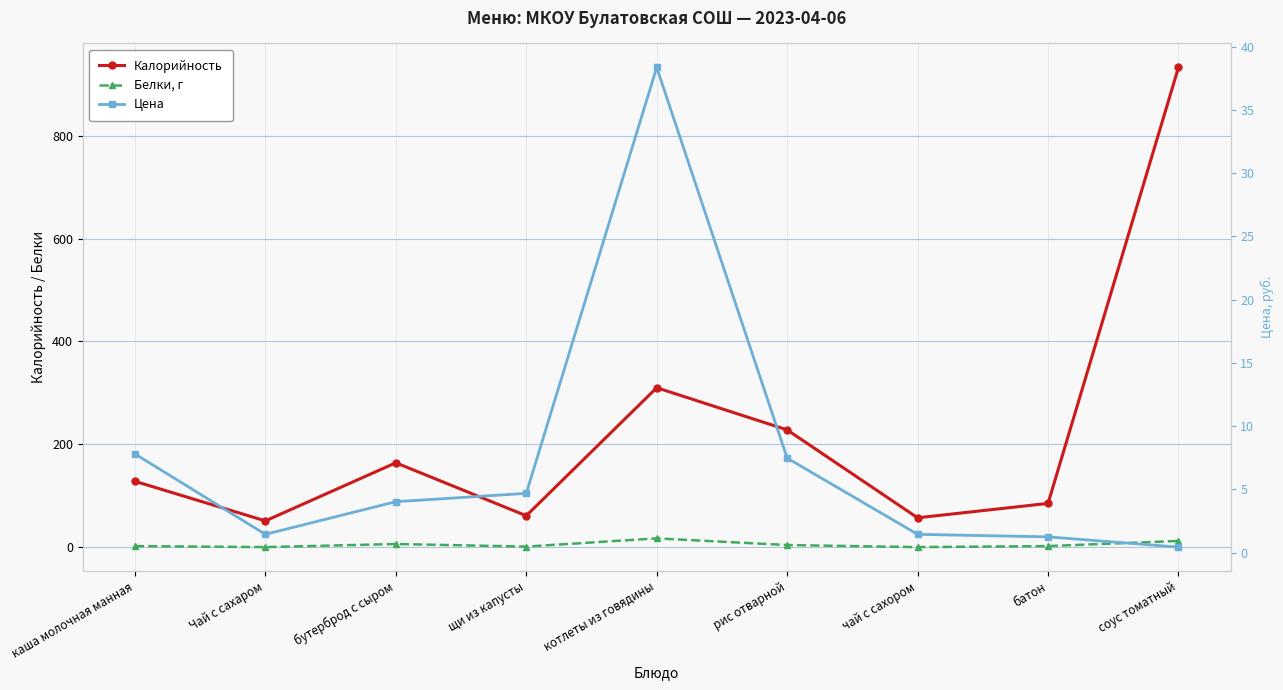

What is the label of the 8th point from the left?

батон